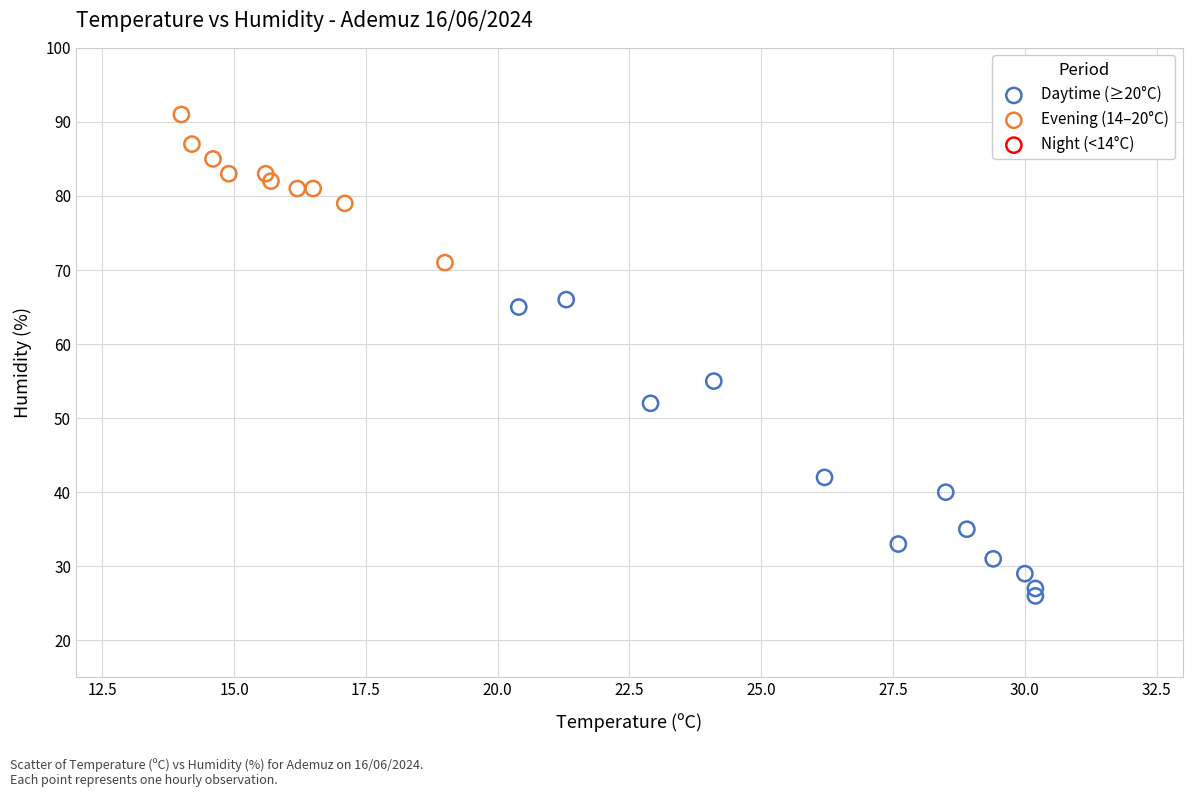

Which series contains the lowest Y value?

Daytime (≥20°C)